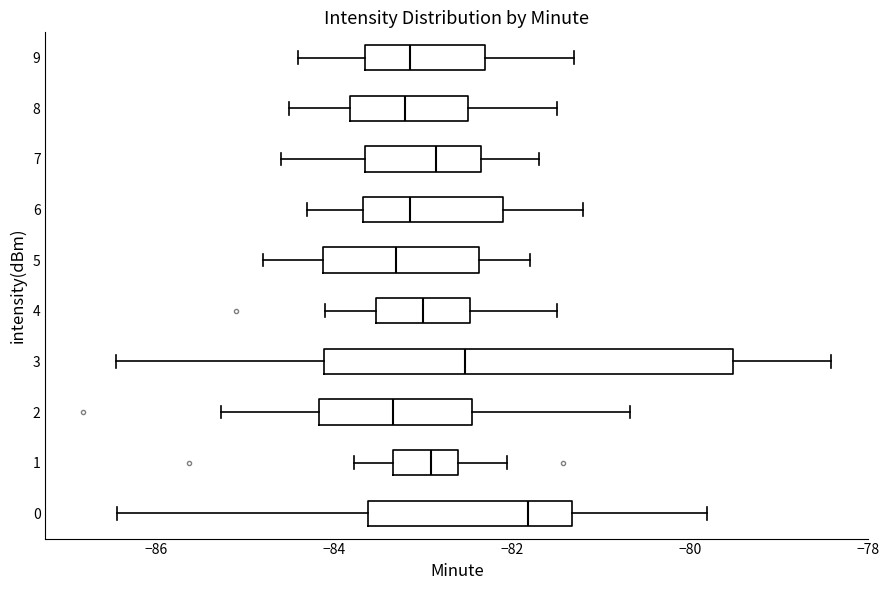

Reading bottom to top, transcribe this box plot: for each box, give where its median line is, the range the box spans, and where its two whiskers end, as read against the x-axis. The values are not printed on the chart, so give them approximately, as read against the axis.

0: median -81.8, box -83.6 to -81.4, whiskers -86.4 to -79.8
1: median -83.0, box -83.4 to -82.6, whiskers -83.8 to -82.0
2: median -83.4, box -84.2 to -82.4, whiskers -85.2 to -80.6
3: median -82.6, box -84.2 to -79.6, whiskers -86.4 to -78.4
4: median -83.0, box -83.6 to -82.4, whiskers -84.0 to -81.4
5: median -83.2, box -84.2 to -82.4, whiskers -84.8 to -81.8
6: median -83.2, box -83.6 to -82.0, whiskers -84.2 to -81.2
7: median -82.8, box -83.6 to -82.4, whiskers -84.6 to -81.6
8: median -83.2, box -83.8 to -82.4, whiskers -84.4 to -81.4
9: median -83.2, box -83.6 to -82.2, whiskers -84.4 to -81.2